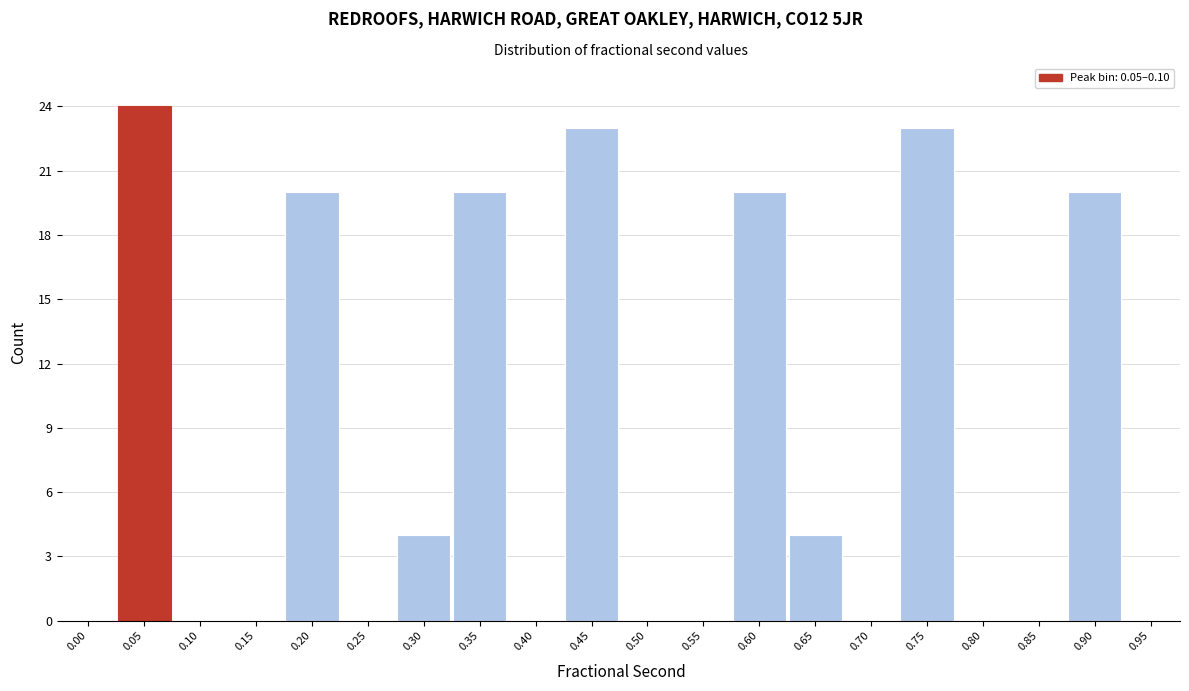

Reading left to right, transcribe all the data shown in this chart.

0.00=0	0.05=24	0.10=0	0.15=0	0.20=20	0.25=0	0.30=4	0.35=20	0.40=0	0.45=23	0.50=0	0.55=0	0.60=20	0.65=4	0.70=0	0.75=23	0.80=0	0.85=0	0.90=20	0.95=0